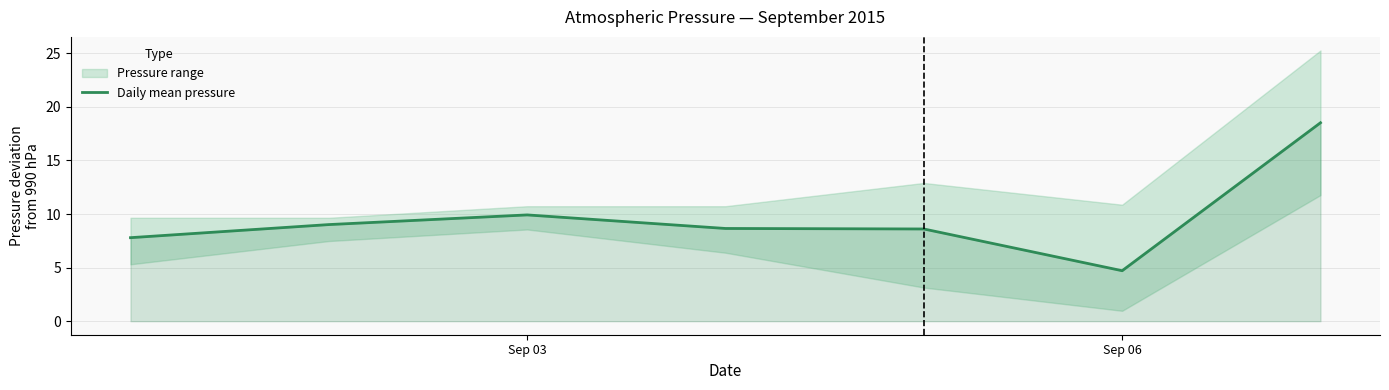

Where is Daily mean pressure nearest to the value 11?

Sep 03